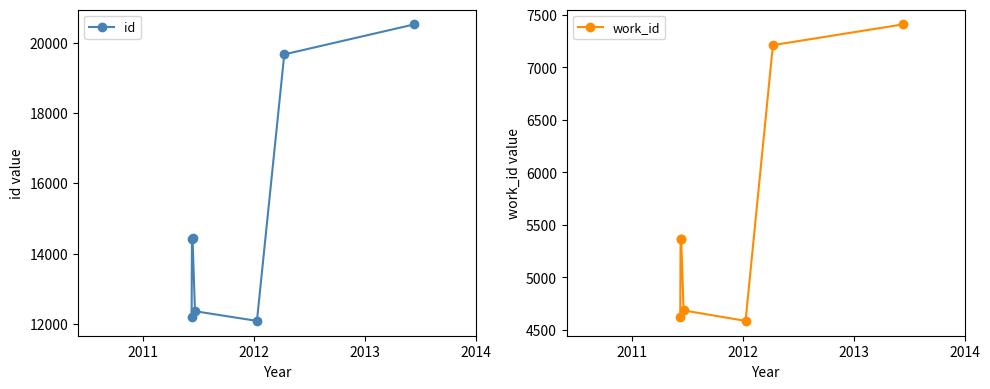

What is the maximum value for id?

20521